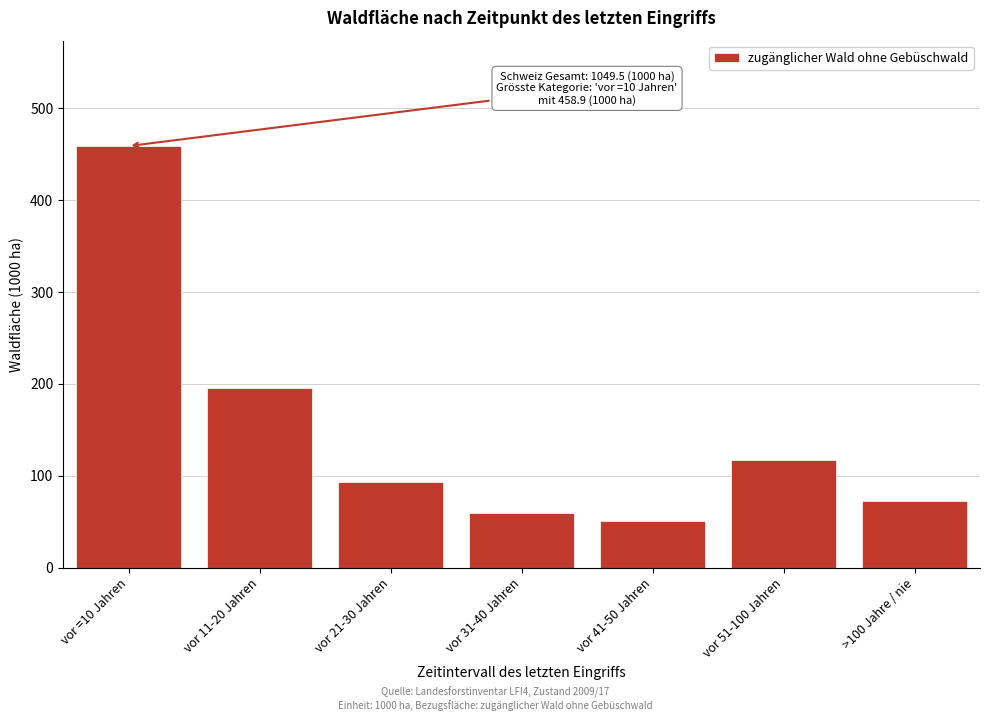

Reading left to right, list all the values displayed in this chart.

vor =10 Jahren=458.9	vor 11-20 Jahren=195.7	vor 21-30 Jahren=93.5	vor 31-40 Jahren=59.8	vor 41-50 Jahren=51.2	vor 51-100 Jahren=117.6	>100 Jahre / nie=72.6